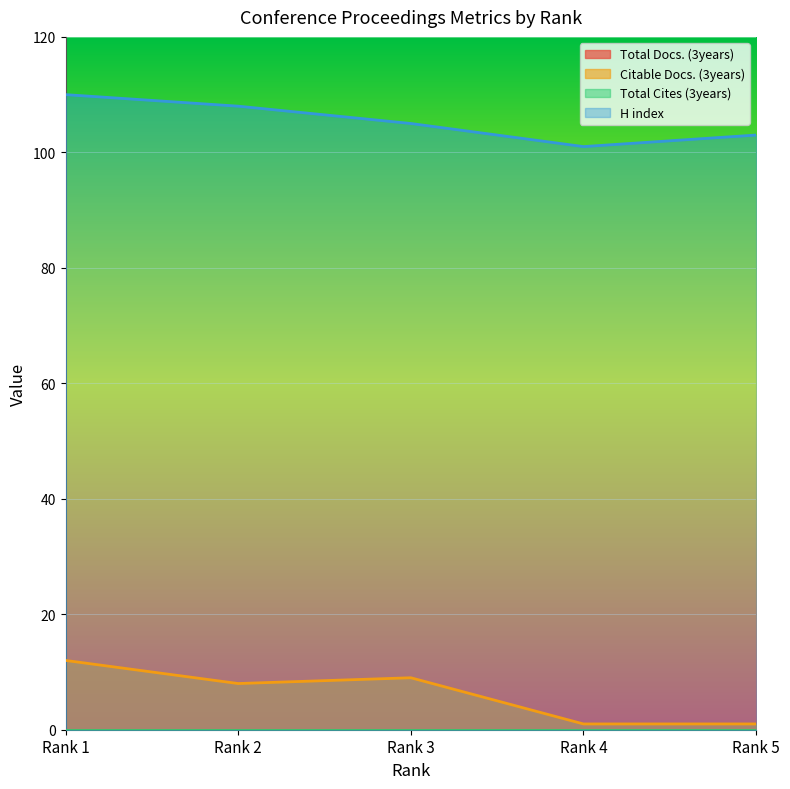

What is the total value across all series at Rank 4?

102